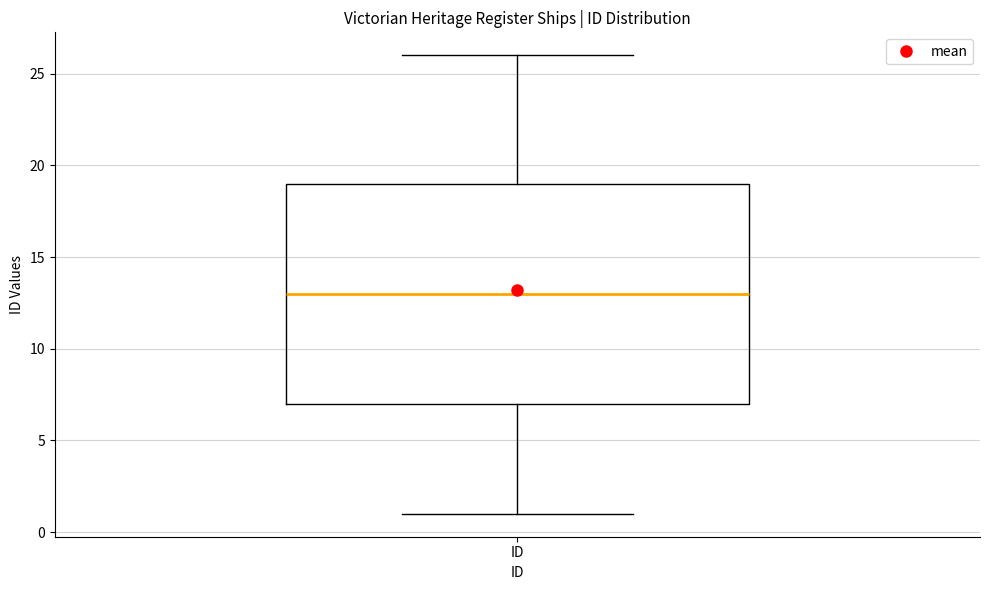

Read this box plot against the y-axis: the position of the median line, the range covered by the box, and the ends of both whiskers. The values are not printed on the chart, so give them approximately, as read against the axis.

median 13, box 7 to 19, whiskers 1 to 26